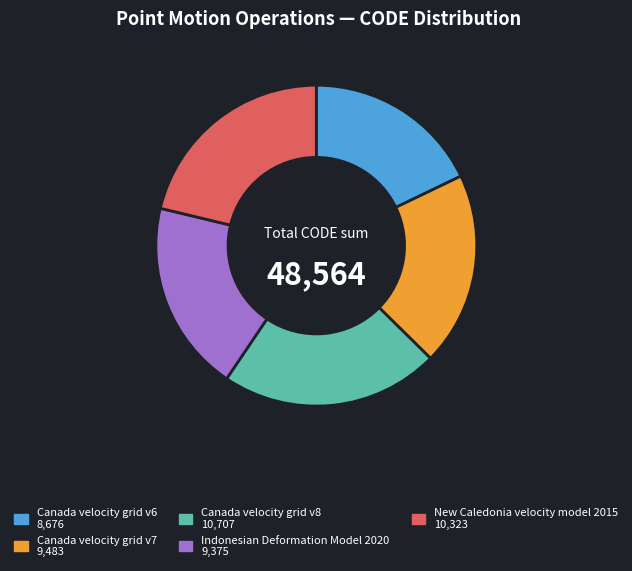

Does any single category account for the majority?

No